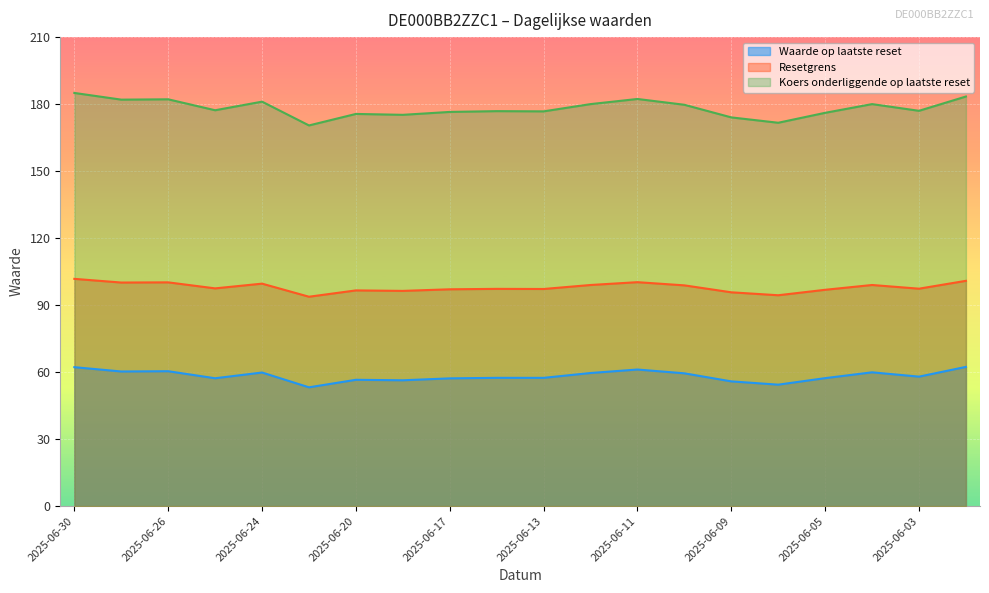

Does the chart display data point markers on the line(s)?

No